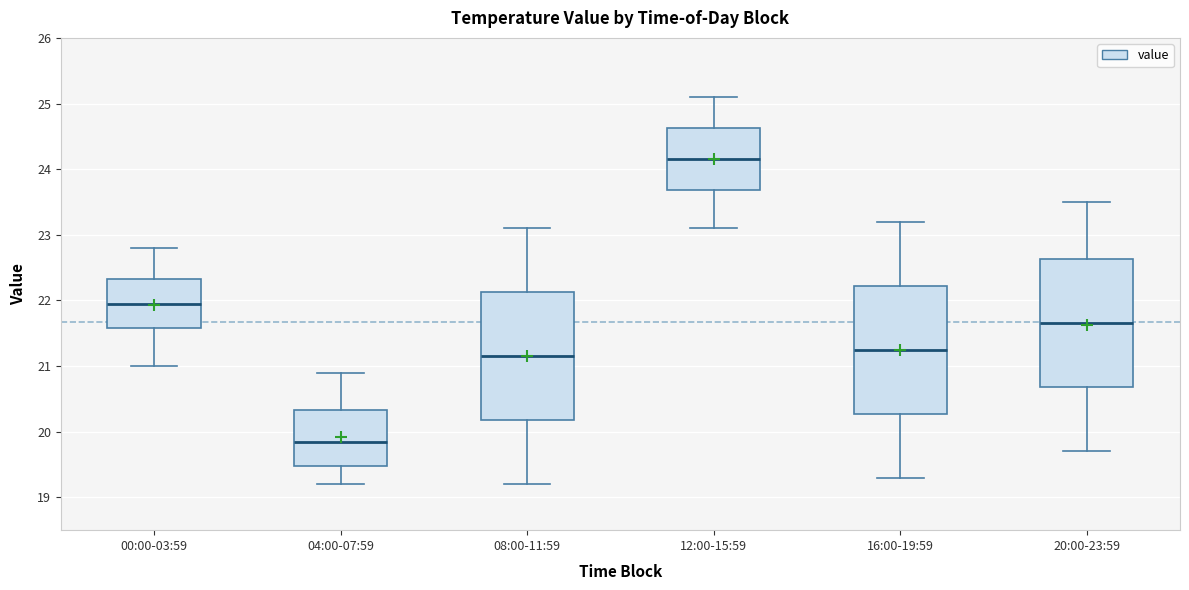

Reading left to right, transcribe this box plot: for each box, give where its median line is, the range the box spans, and where its two whiskers end, as read against the y-axis. The values are not printed on the chart, so give them approximately, as read against the axis.

00:00-03:59: median 22.0, box 21.6 to 22.3, whiskers 21.0 to 22.8
04:00-07:59: median 19.9, box 19.5 to 20.3, whiskers 19.2 to 20.9
08:00-11:59: median 21.2, box 20.2 to 22.1, whiskers 19.2 to 23.1
12:00-15:59: median 24.2, box 23.7 to 24.6, whiskers 23.1 to 25.1
16:00-19:59: median 21.3, box 20.3 to 22.2, whiskers 19.3 to 23.2
20:00-23:59: median 21.7, box 20.7 to 22.6, whiskers 19.7 to 23.5